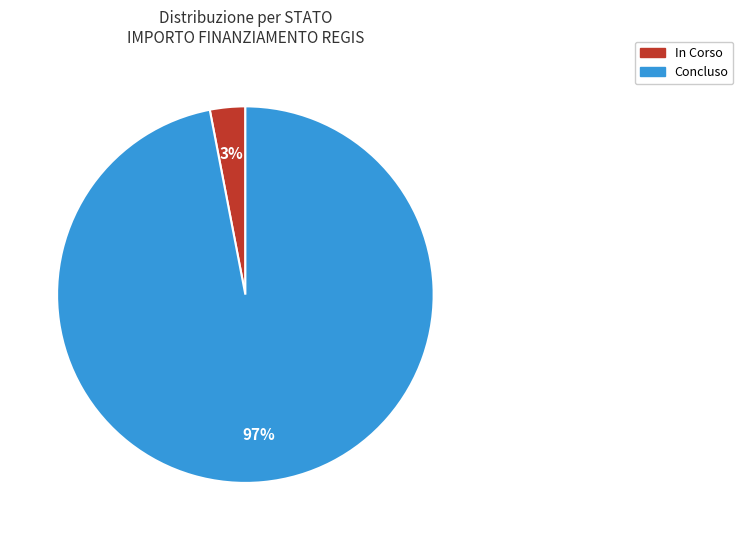

To the nearest percent, what is the average slice percentage?

50%